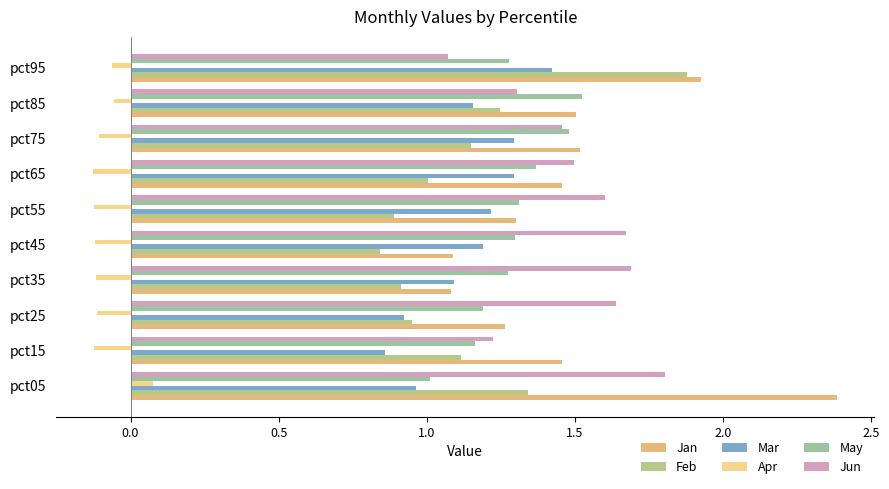

Reading left to right, list all the values displayed in this chart.

Jan: 2.4	1.5	1.3	1.1	1.1	1.3	1.5	1.5	1.5	1.9
Feb: 1.3	1.1	1.0	0.9	0.8	0.9	1.0	1.2	1.2	1.9
Mar: 1.0	0.9	0.9	1.1	1.2	1.2	1.3	1.3	1.2	1.4
Apr: 0.1	-0.1	-0.1	-0.1	-0.1	-0.1	-0.1	-0.1	-0.1	-0.1
May: 1.0	1.2	1.2	1.3	1.3	1.3	1.4	1.5	1.5	1.3
Jun: 1.8	1.2	1.6	1.7	1.7	1.6	1.5	1.5	1.3	1.1